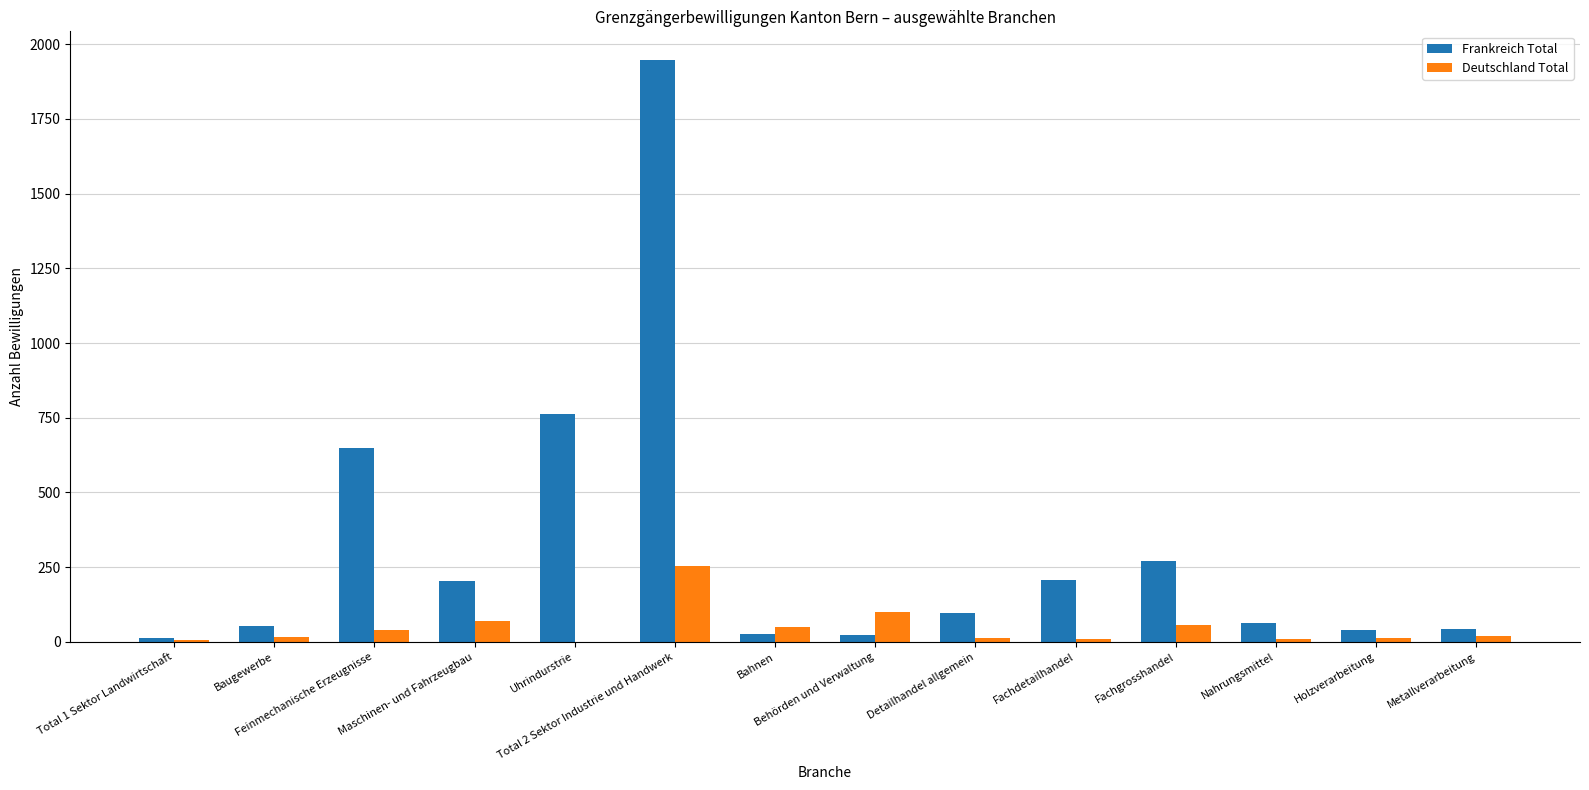

Where is Frankreich Total nearest to the value 979?

Uhrindurstrie